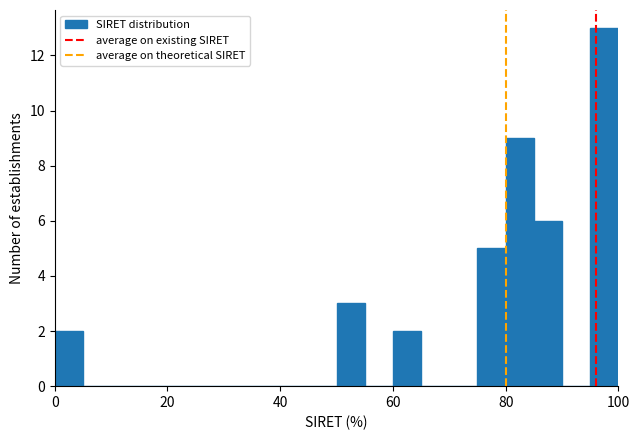

Around what value on the x-axis is the tallest bar? Give the approximate position of its centre, as read against the axis.

98